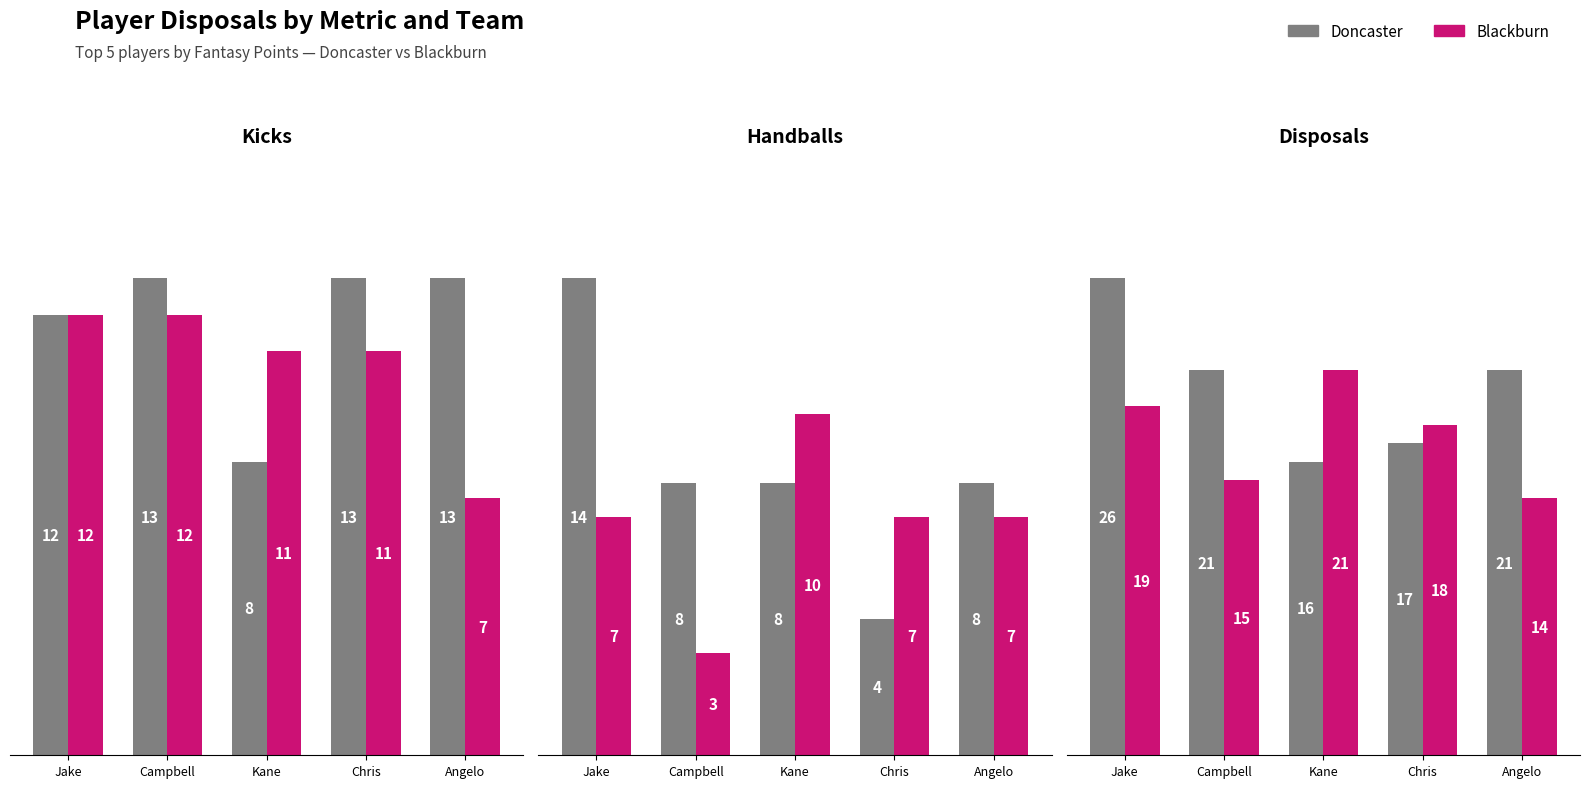

What is the difference between the maximum and minimum values in the Doncaster series?

10